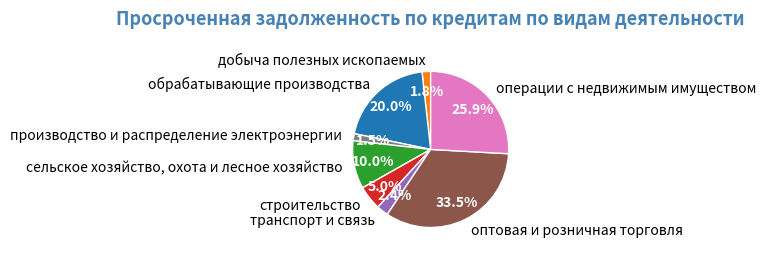

Do строительство and сельское хозяйство, охота и лесное хозяйство together represent more than half of the pie?

No